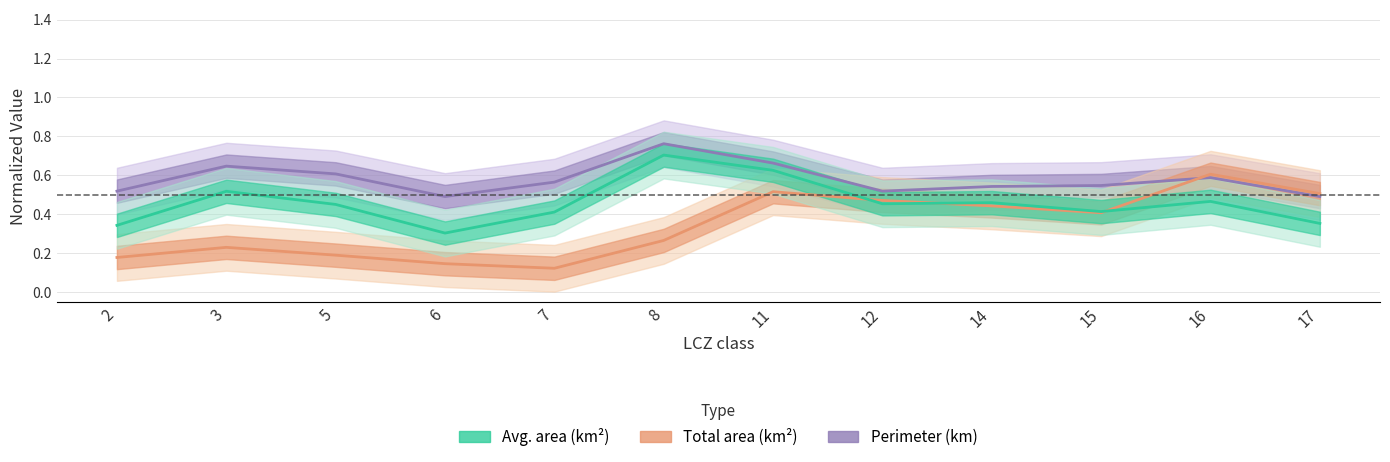

True or false: Perimeter (km) and Avg. area (km2) intersect in this chart.

False